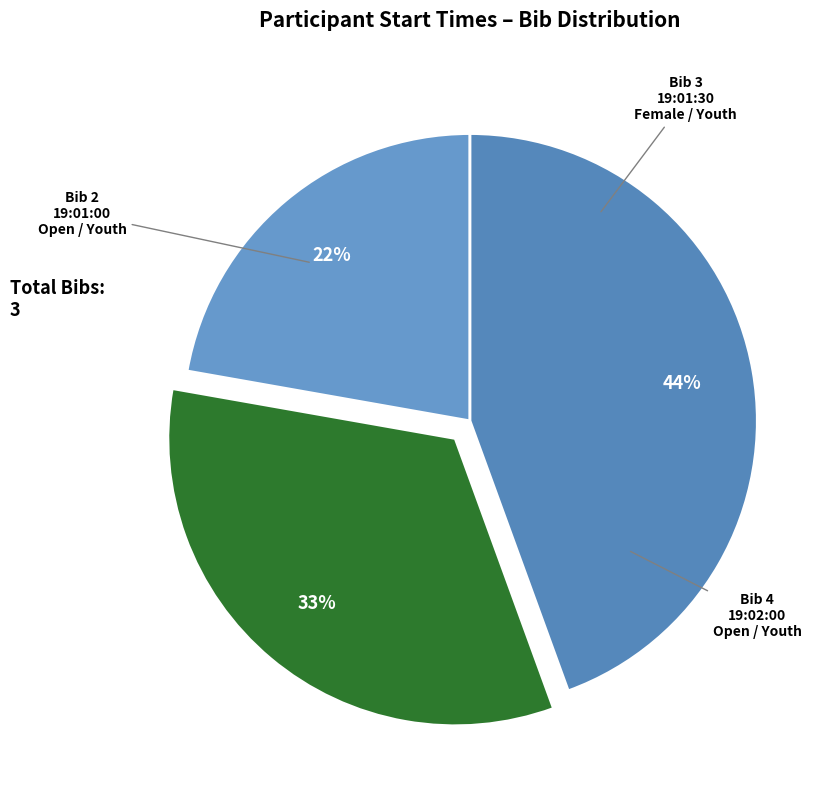

What percentage is the 19:02:00 slice, to the nearest percent?

44%